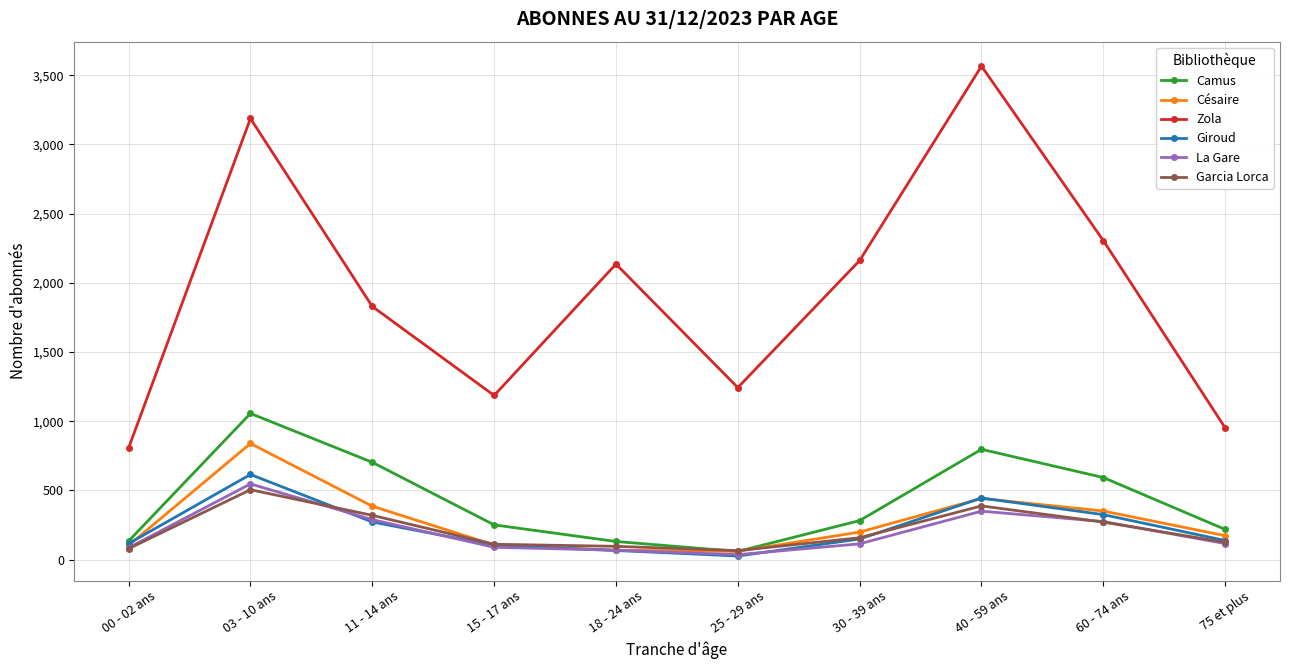

What is the label of the 9th point from the right?

03 - 10 ans